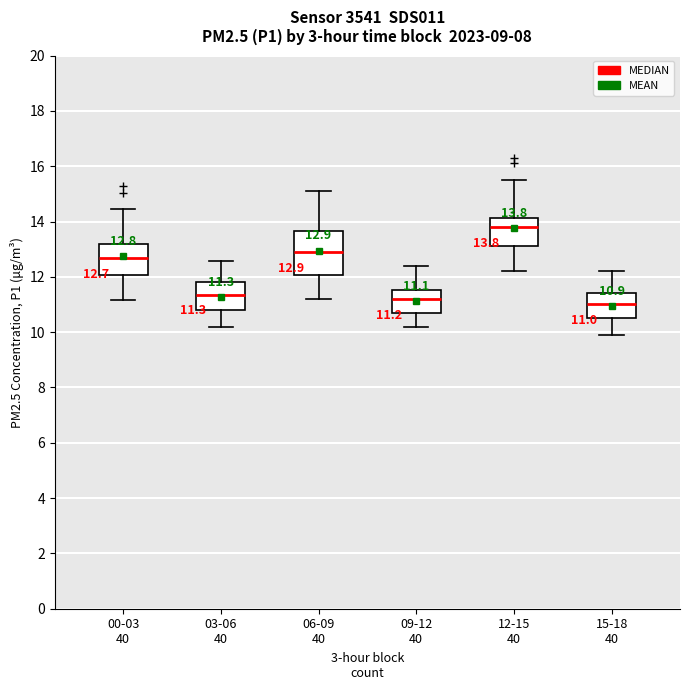

Comparing the boxes themselves (not the whiskers), which one is the tallest?

06-09 40